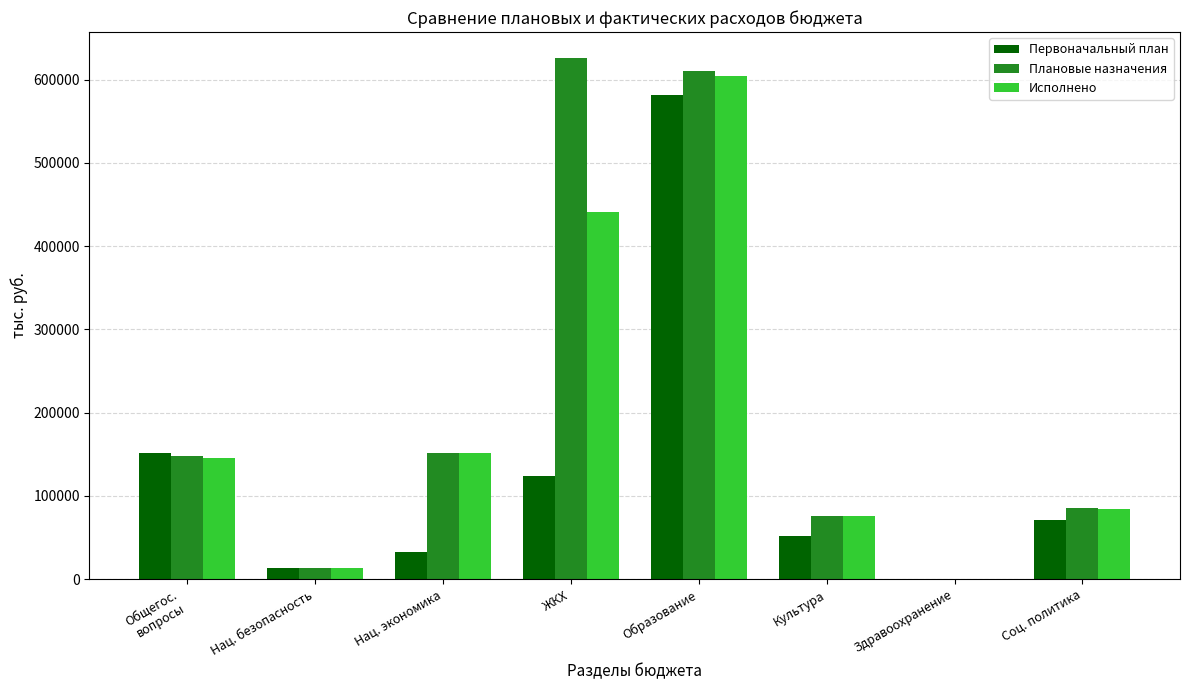

Which series has the widest spread of values?

Плановые назначения